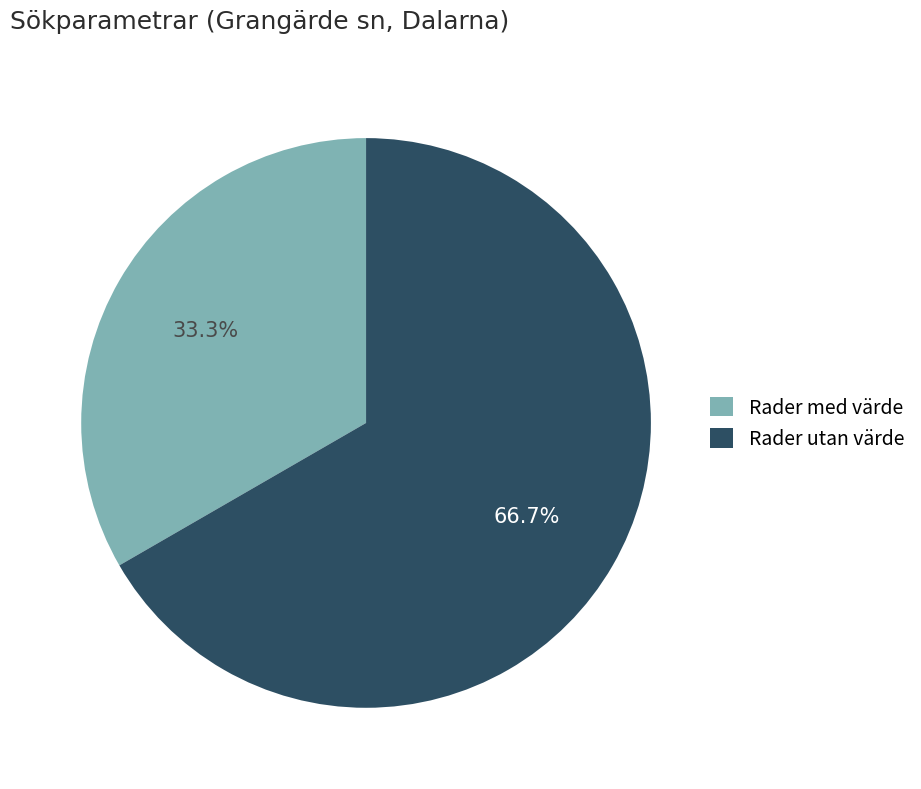

Approximately how many times larger is the value at Rader med värde compared to Rader utan värde?

0.5